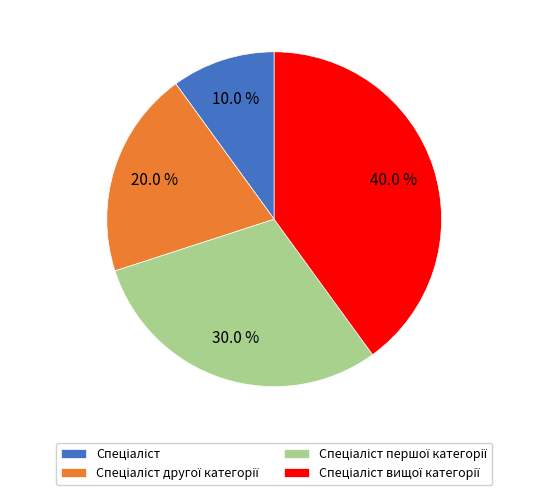

Count the number of slices in the pie.

4